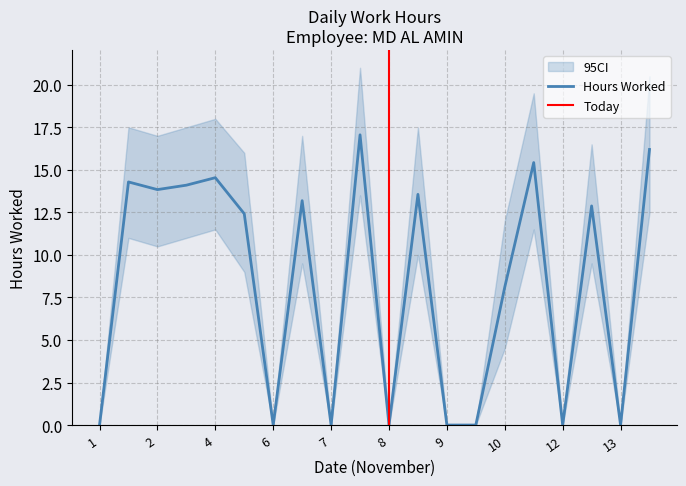

How many data points are above 12?

11